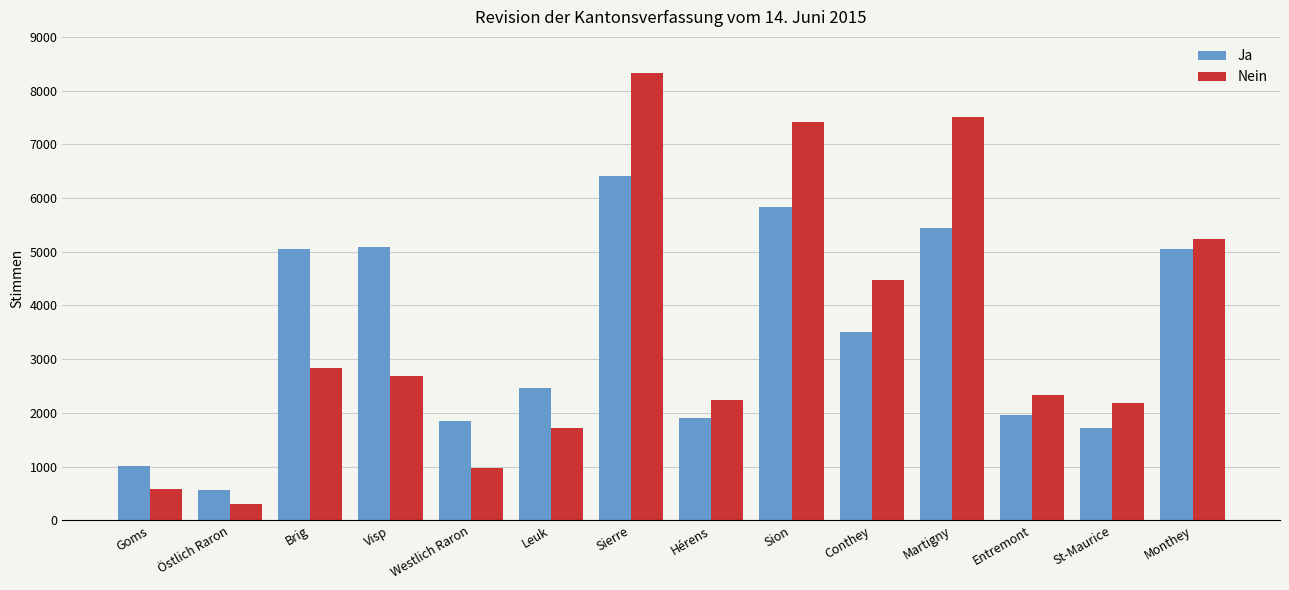

Which category has the lowest value across all series?

Östlich Raron